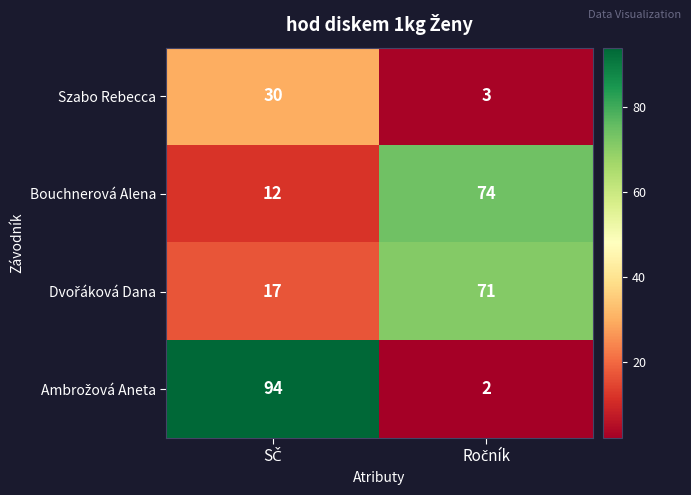

What is the sum of all Szabo Rebecca values?

33